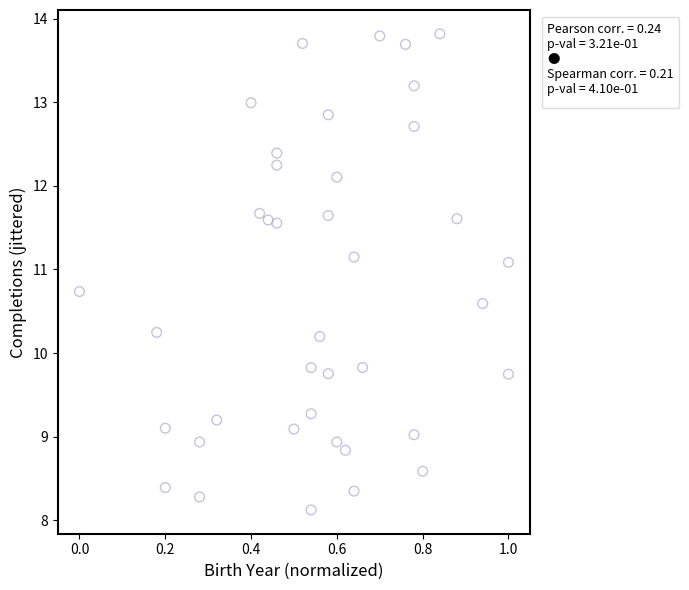

What is the range of X values (max minus min)?

1.0